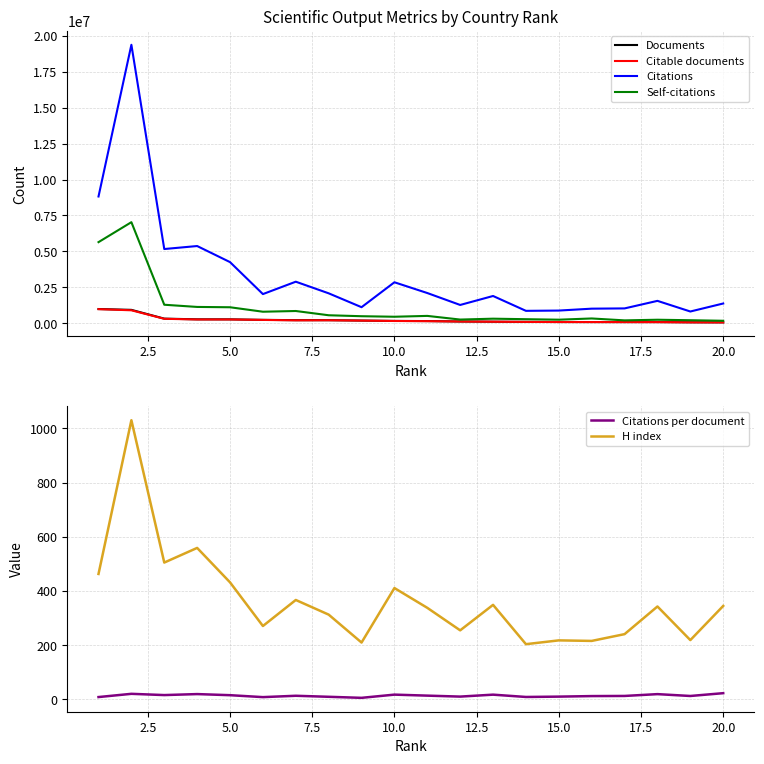

How many lines are shown in the chart?

6